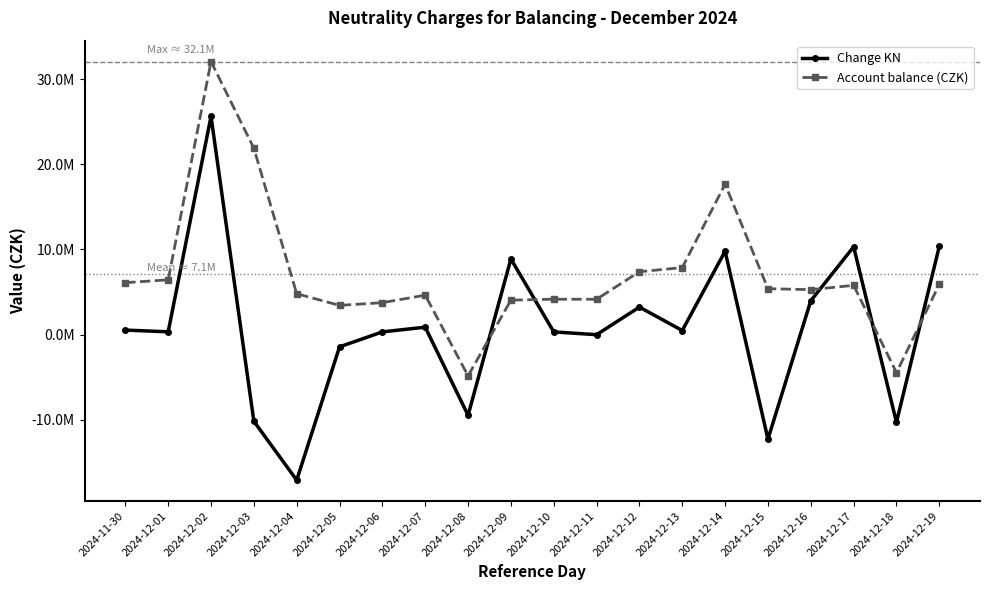

True or false: Account balance (CZK) and Change KN cross at least once.

True